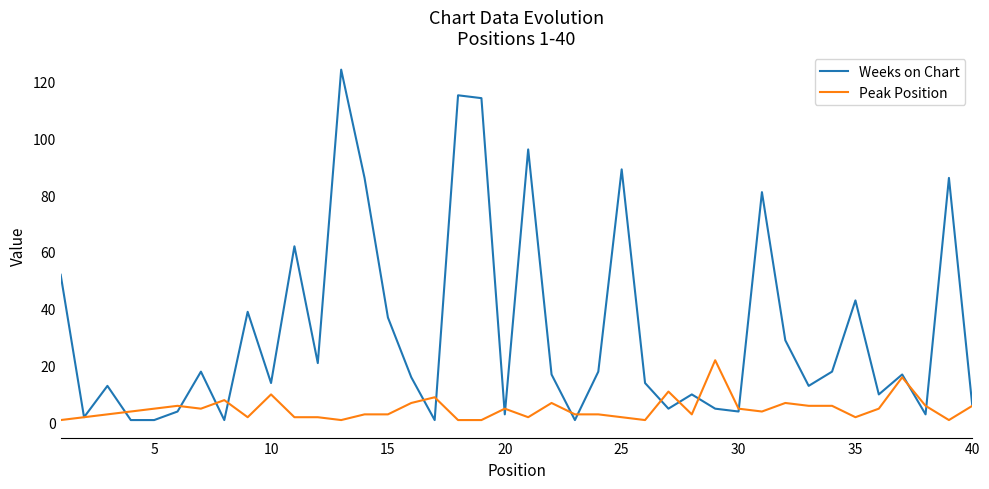

Rank the series by their average value, from lowest to highest.

Peak Position, Weeks on Chart